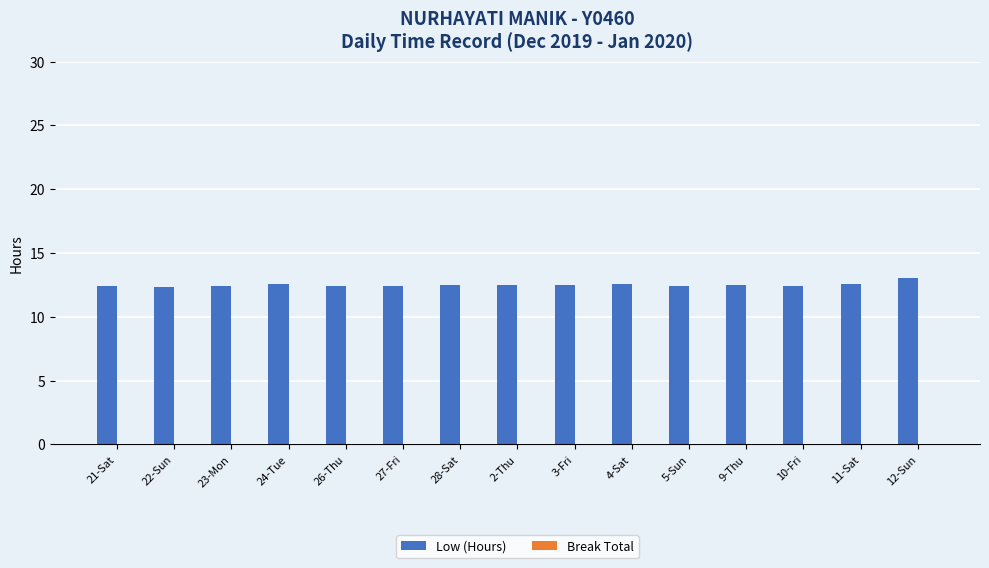

What is the label of the 9th bar from the left?

3-Fri